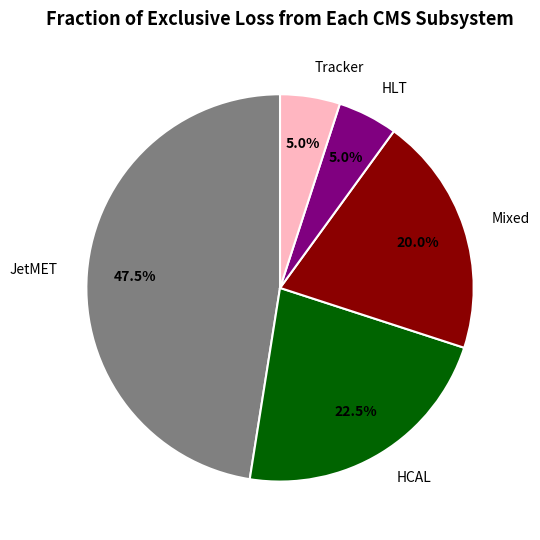

Does any single category account for the majority?

No